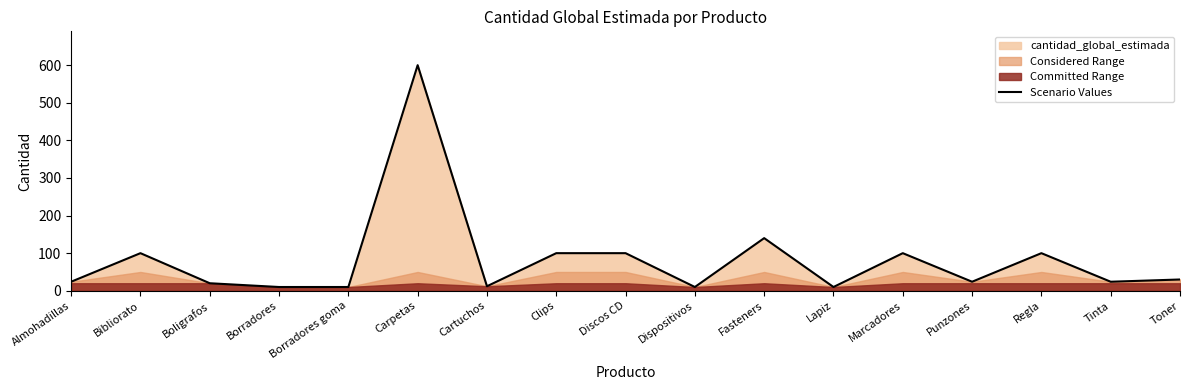

Reading left to right, list all the values displayed in this chart.

Almohadillas=24	Bibliorato=100	Boligrafos=20	Borradores=10	Borradores goma=10	Carpetas=600	Cartuchos=12	Clips=100	Discos CD=100	Dispositivos=10	Fasteners=140	Lapiz=10	Marcadores=100	Punzones=24	Regla=100	Tinta=24	Toner=30